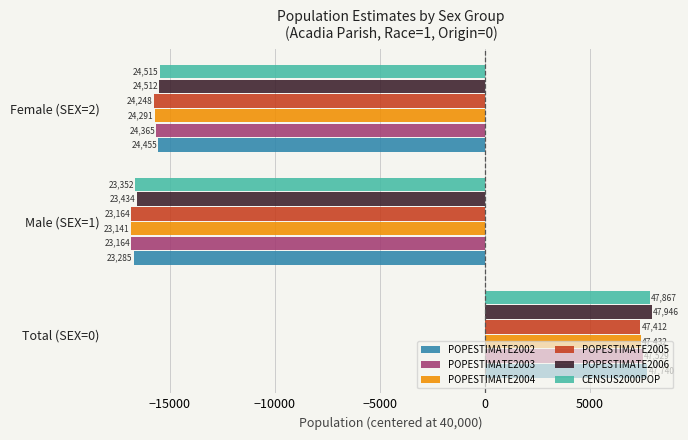

What are all the series names shown in the legend?

POPESTIMATE2002, POPESTIMATE2003, POPESTIMATE2004, POPESTIMATE2005, POPESTIMATE2006, CENSUS2000POP